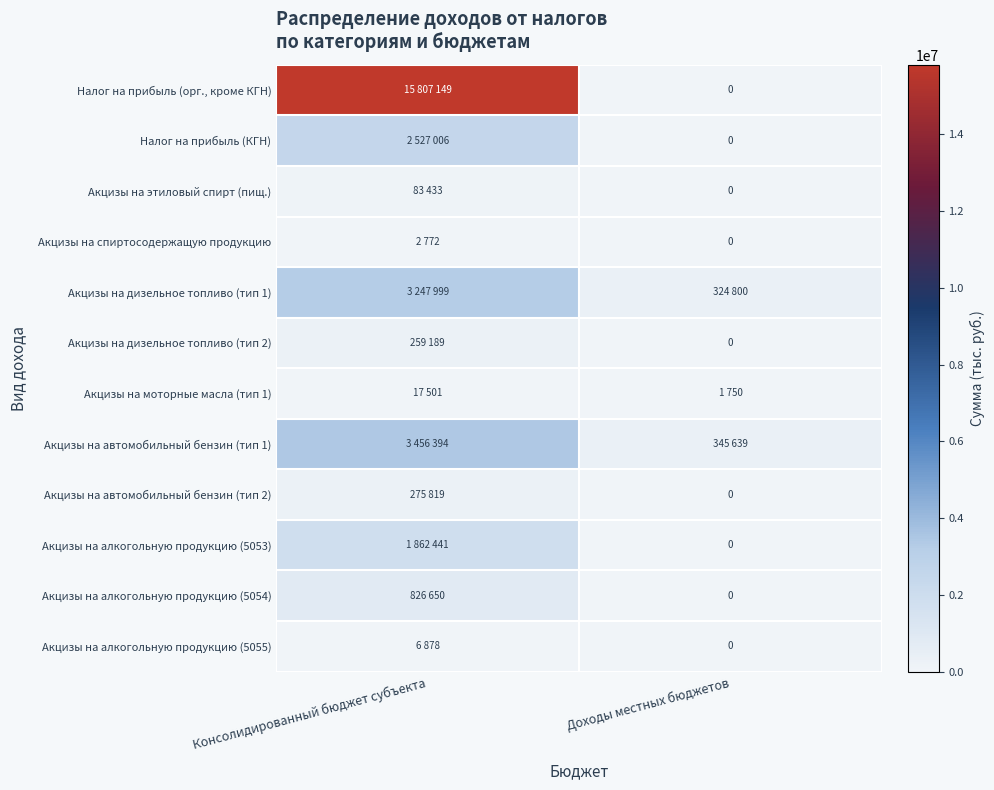

At which category is the sum across all series the highest?

Консолидированный бюджет субъекта